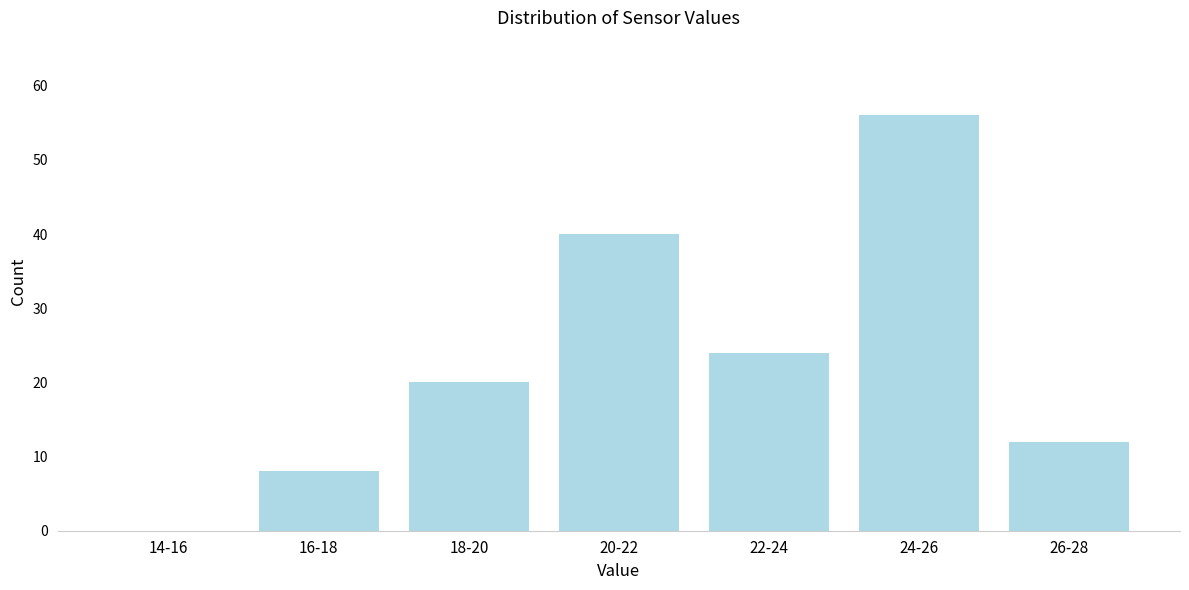

Reading left to right, list all the values displayed in this chart.

14-16=0	16-18=8	18-20=20	20-22=40	22-24=24	24-26=56	26-28=12